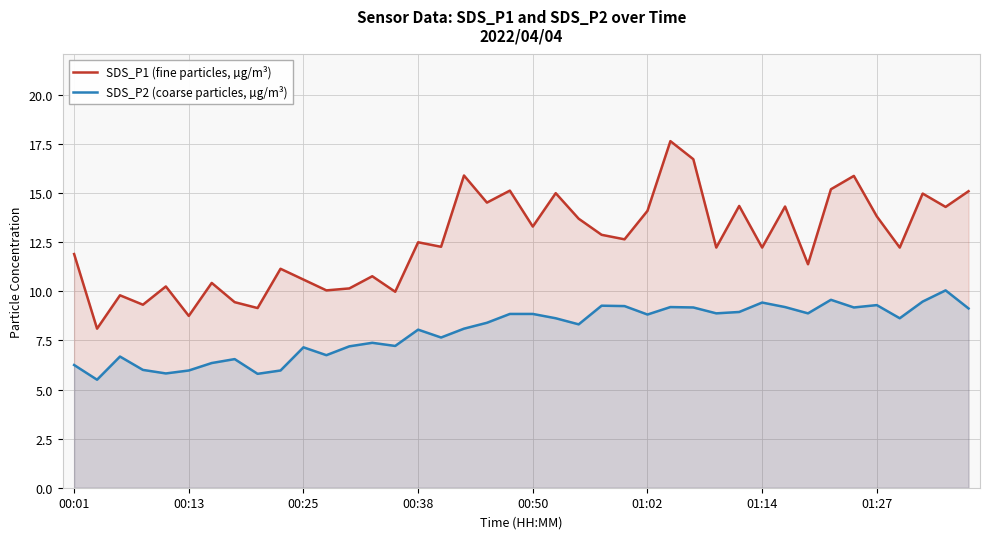

True or false: SDS_P2 (coarse particles, µg/m³) and SDS_P1 (fine particles, µg/m³) cross at least once.

False